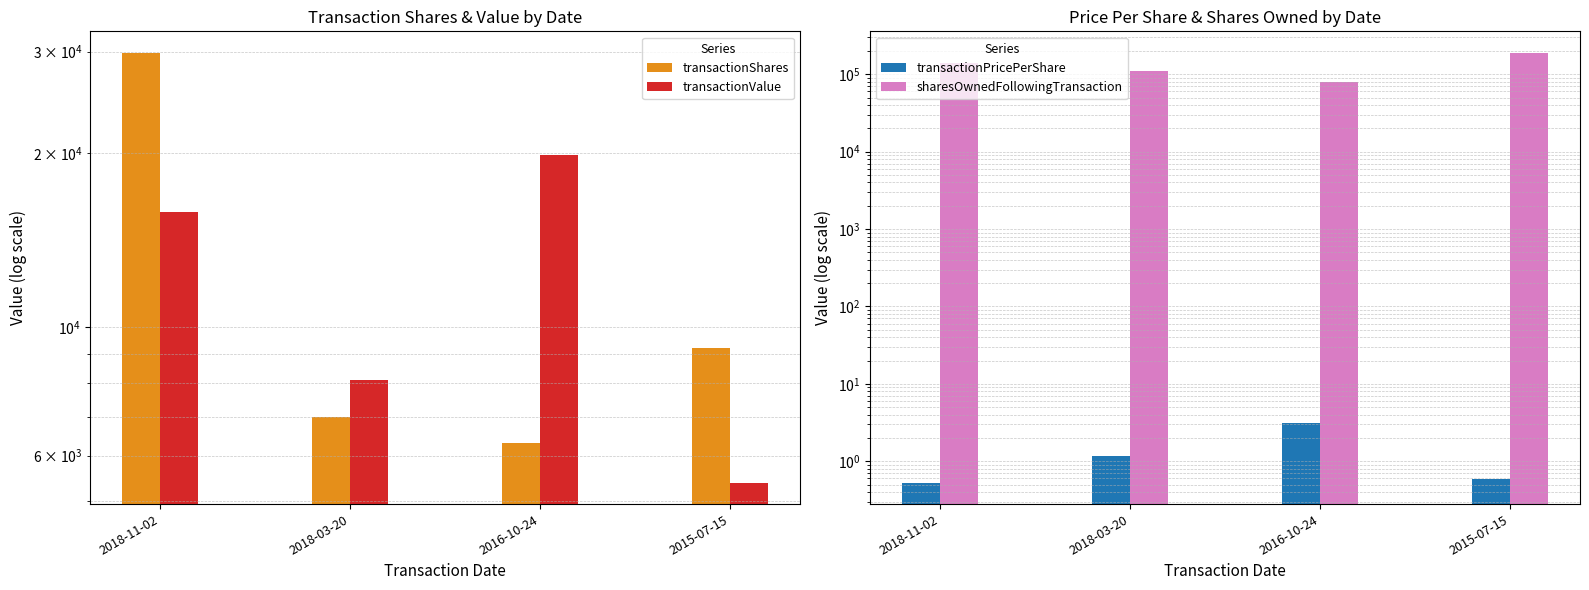

Reading right to left, transcribe all the data shown in this chart.

transactionShares: 2015-07-15=9229.0	2016-10-24=6300.0	2018-03-20=7000.0	2018-11-02=29848.0
transactionValue: 2015-07-15=5390.0	2016-10-24=19908.0	2018-03-20=8120.0	2018-11-02=15843.0
transactionPricePerShare: 2015-07-15=0.6	2016-10-24=3.2	2018-03-20=1.2	2018-11-02=0.5
sharesOwnedFollowingTransaction: 2015-07-15=189229.0	2016-10-24=79550.0	2018-03-20=108831.0	2018-11-02=138679.0